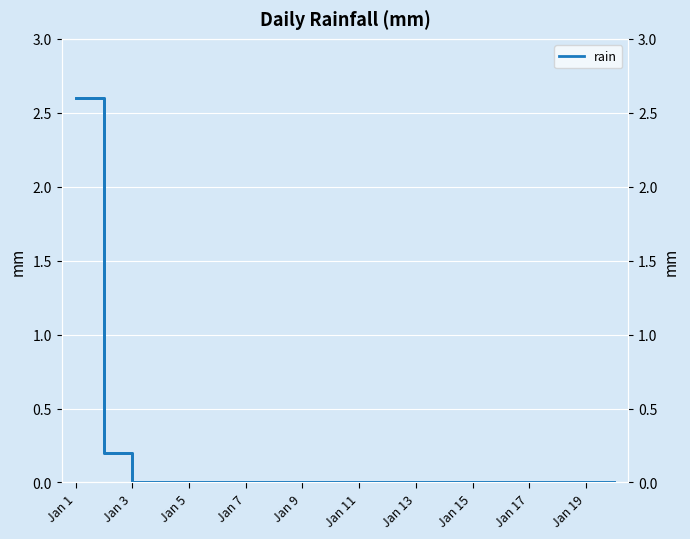

Between 16 and 13, which is larger?

16